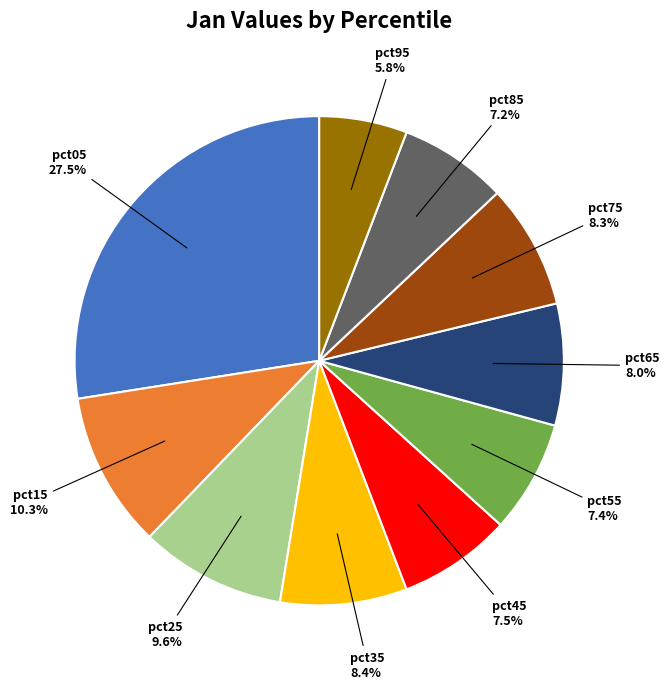

True or false: pct75 accounts for 8% of the total.

True